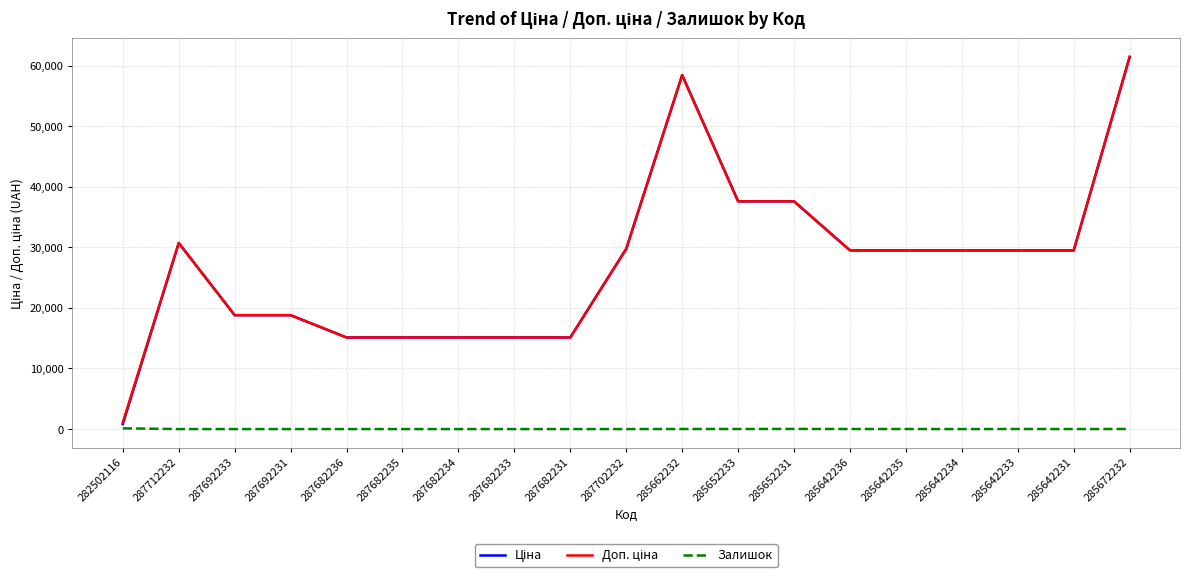

What is the maximum value shown in the chart?

61434.3